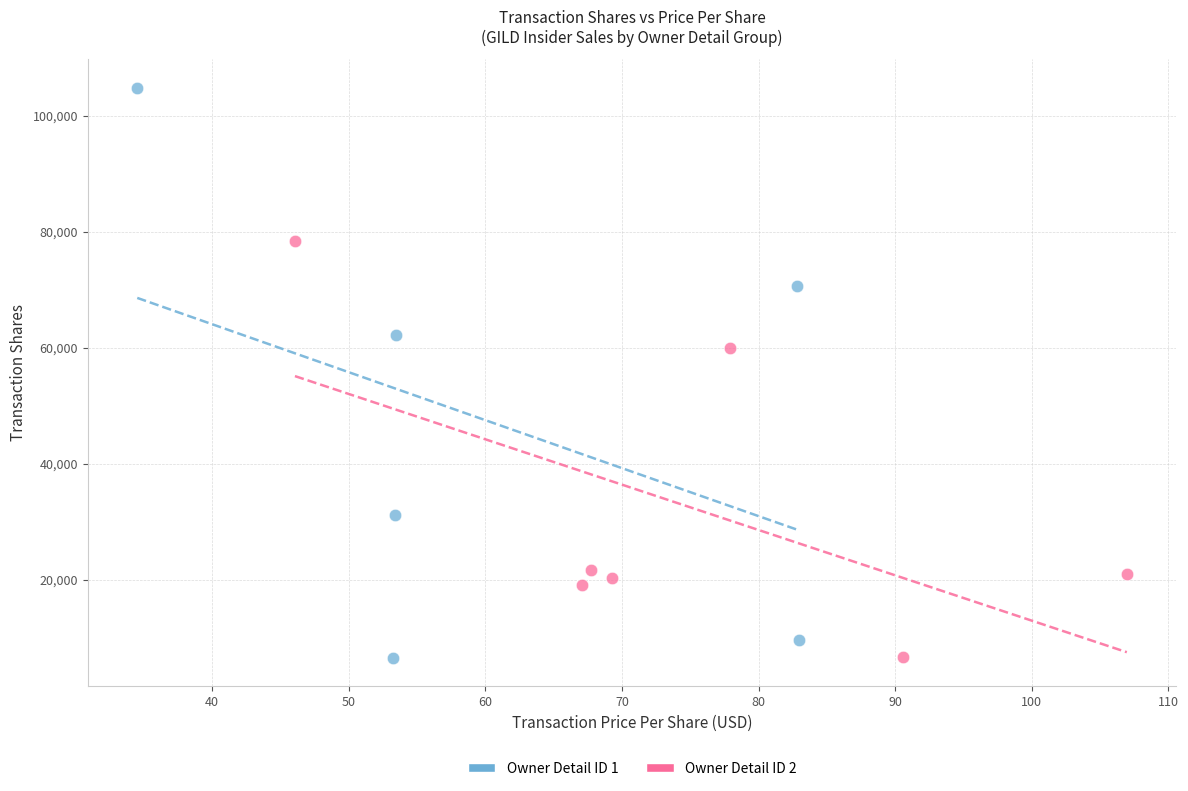

Which series has the widest spread of Y values?

Owner Detail ID 1